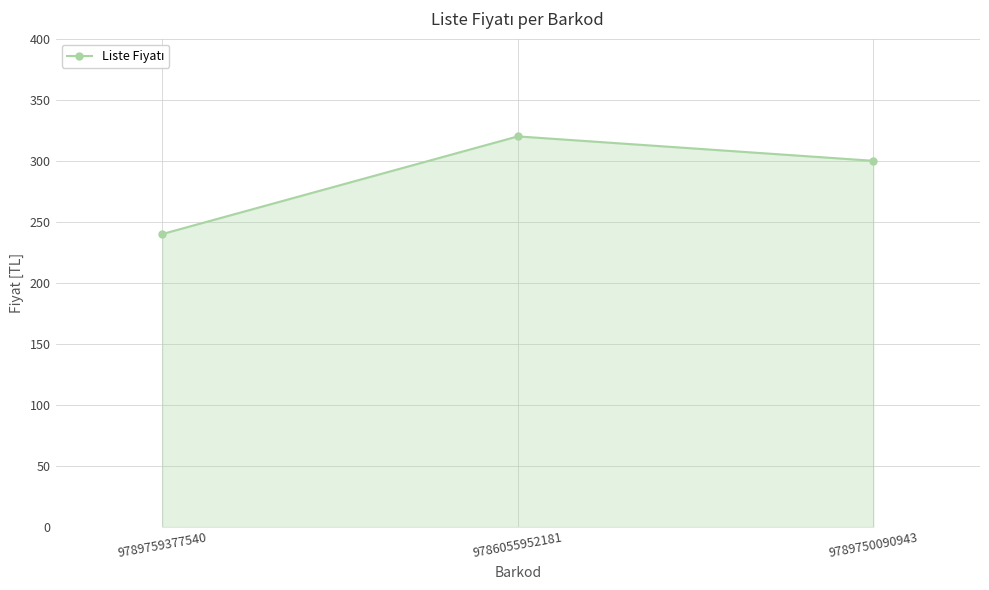

How many lines are shown in the chart?

1